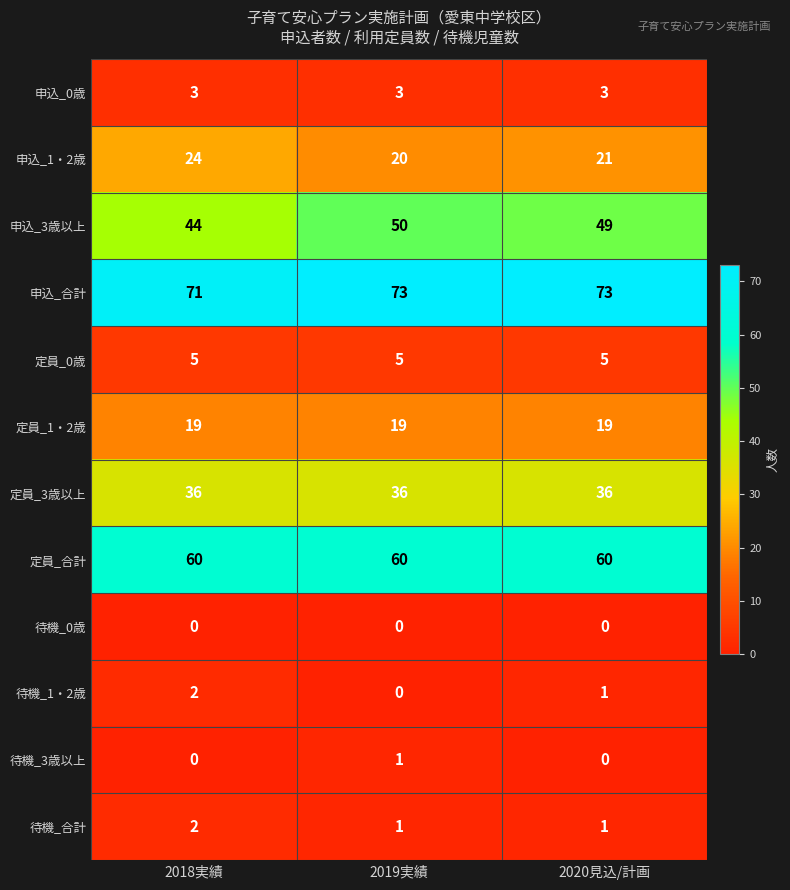

What is the difference between the 申込_1・2歳 values at 2020見込/計画 and 2018実績?

3